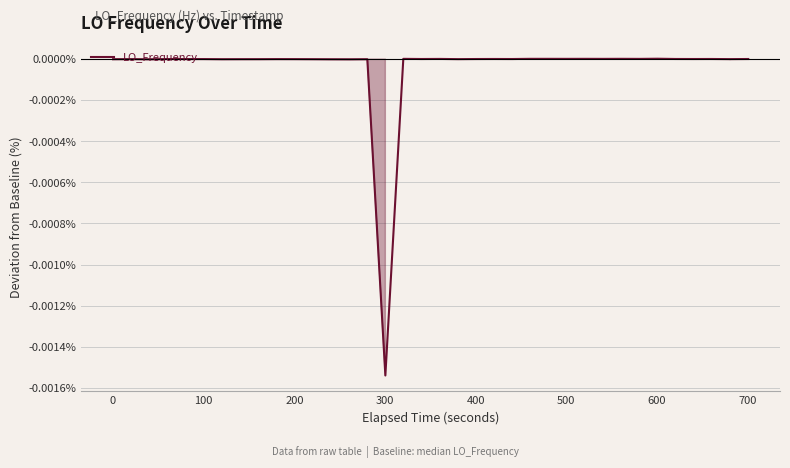

Does the chart have visible grid lines?

Yes